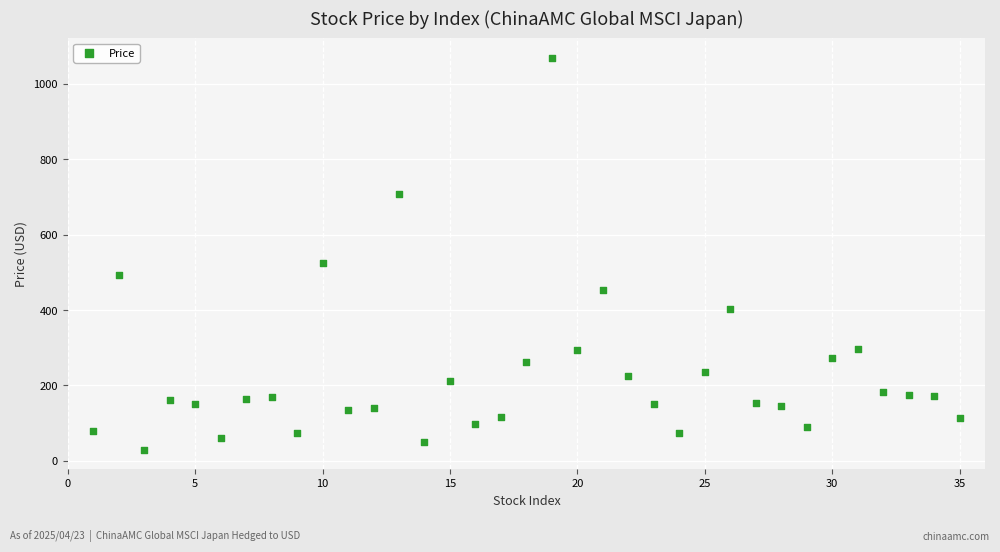

What is the range of Y values (max minus min)?

1039.2